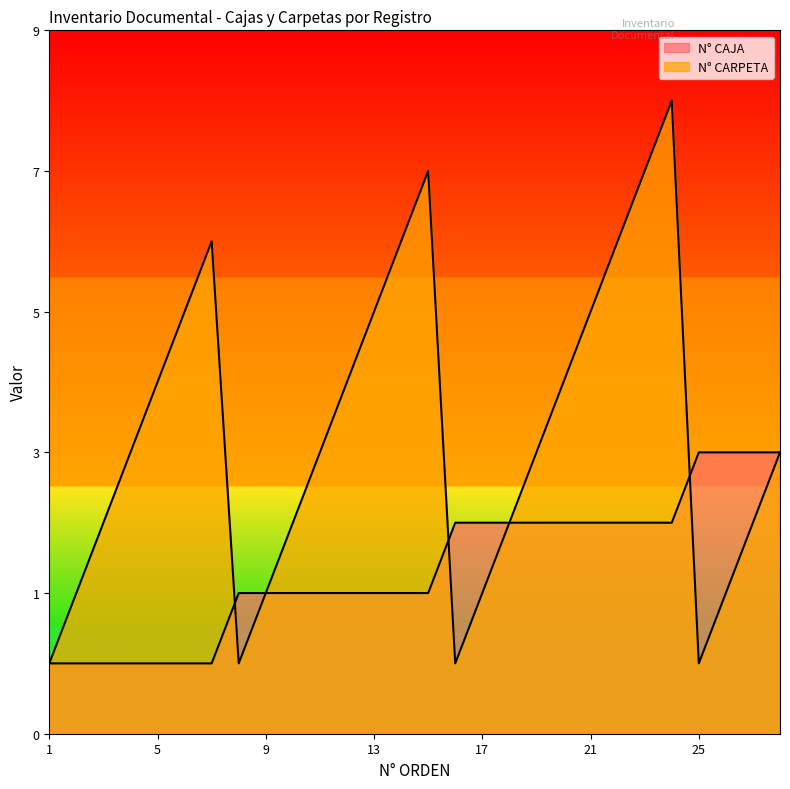

At how many categories does at least one series exceed 1?

27